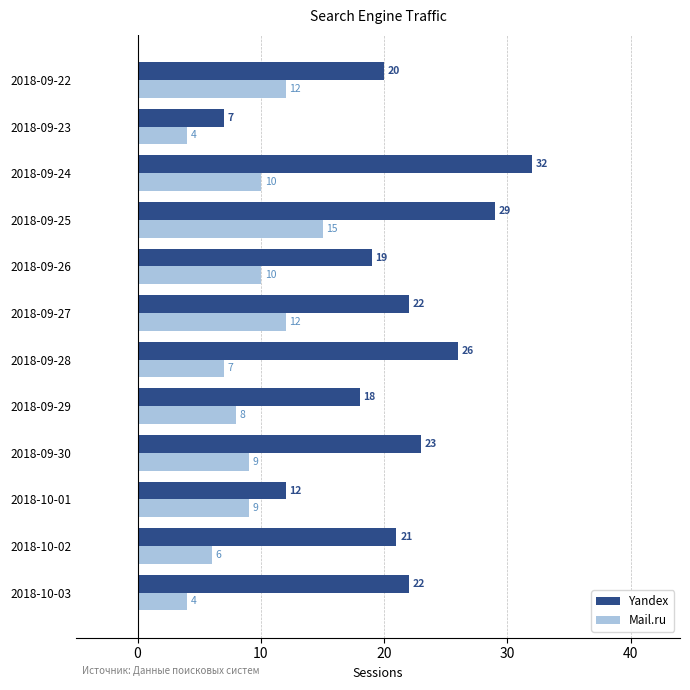

What is the highest value of the Mail.ru series?

15